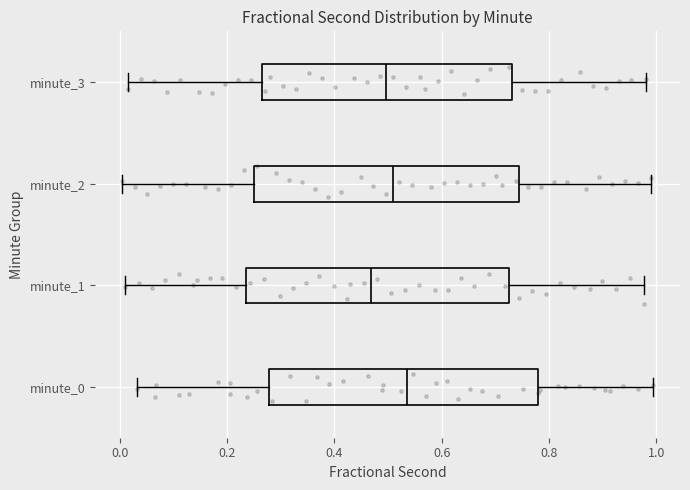

Reading bottom to top, transcribe this box plot: for each box, give where its median line is, the range the box spans, and where its two whiskers end, as read against the x-axis. The values are not printed on the chart, so give them approximately, as read against the axis.

minute_0: median 0.54, box 0.28 to 0.78, whiskers 0.04 to 1.00
minute_1: median 0.46, box 0.24 to 0.72, whiskers 0.00 to 0.98
minute_2: median 0.50, box 0.26 to 0.74, whiskers 0.00 to 0.98
minute_3: median 0.50, box 0.26 to 0.74, whiskers 0.02 to 0.98